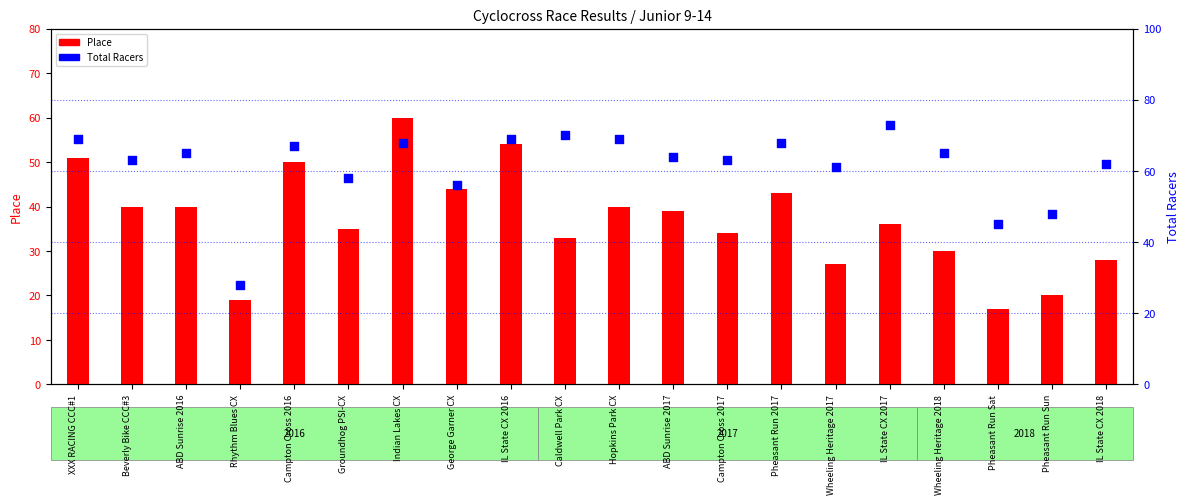

What is the total value across all series at IL State CX 2018?

90